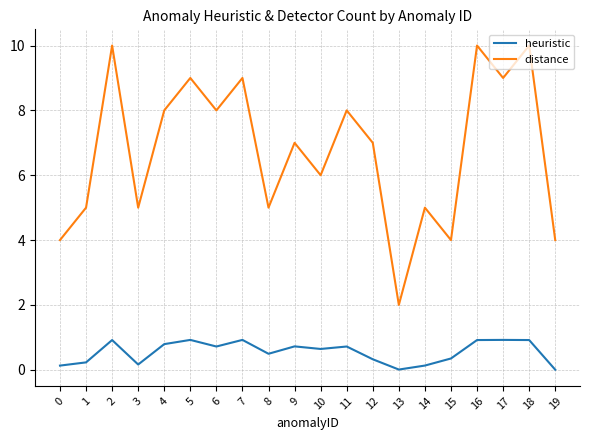

What is the difference between the heuristic values at 0 and 12?

0.2